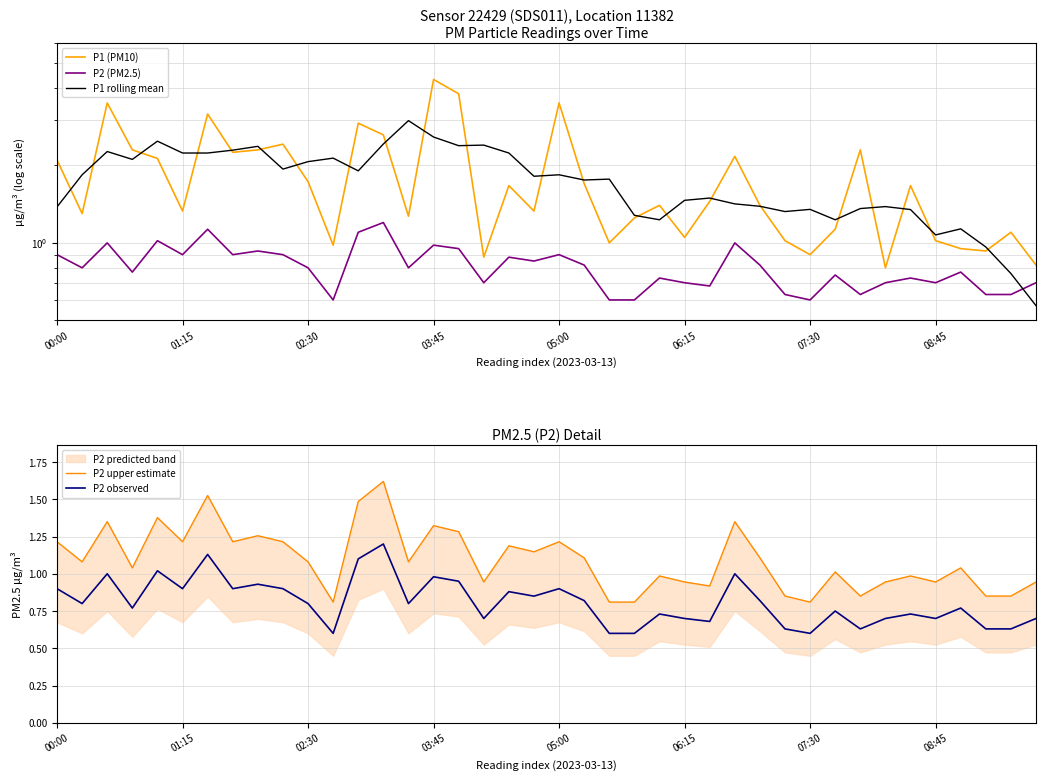

What is the highest value of the P2 observed series?

1.2